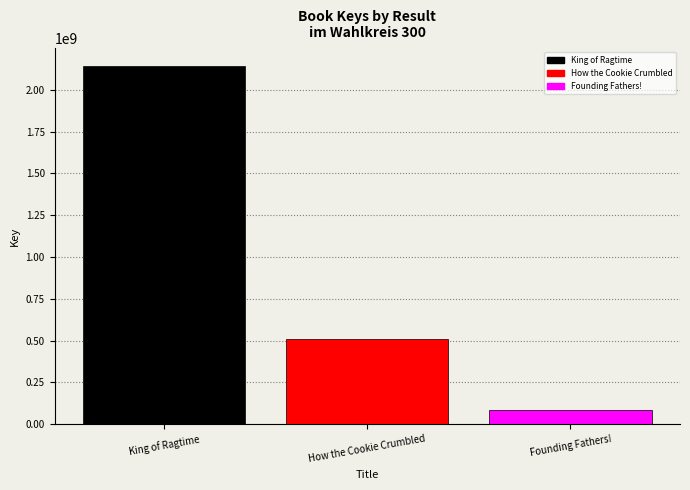

The value at Founding Fathers! is 85404258. True or false?

True